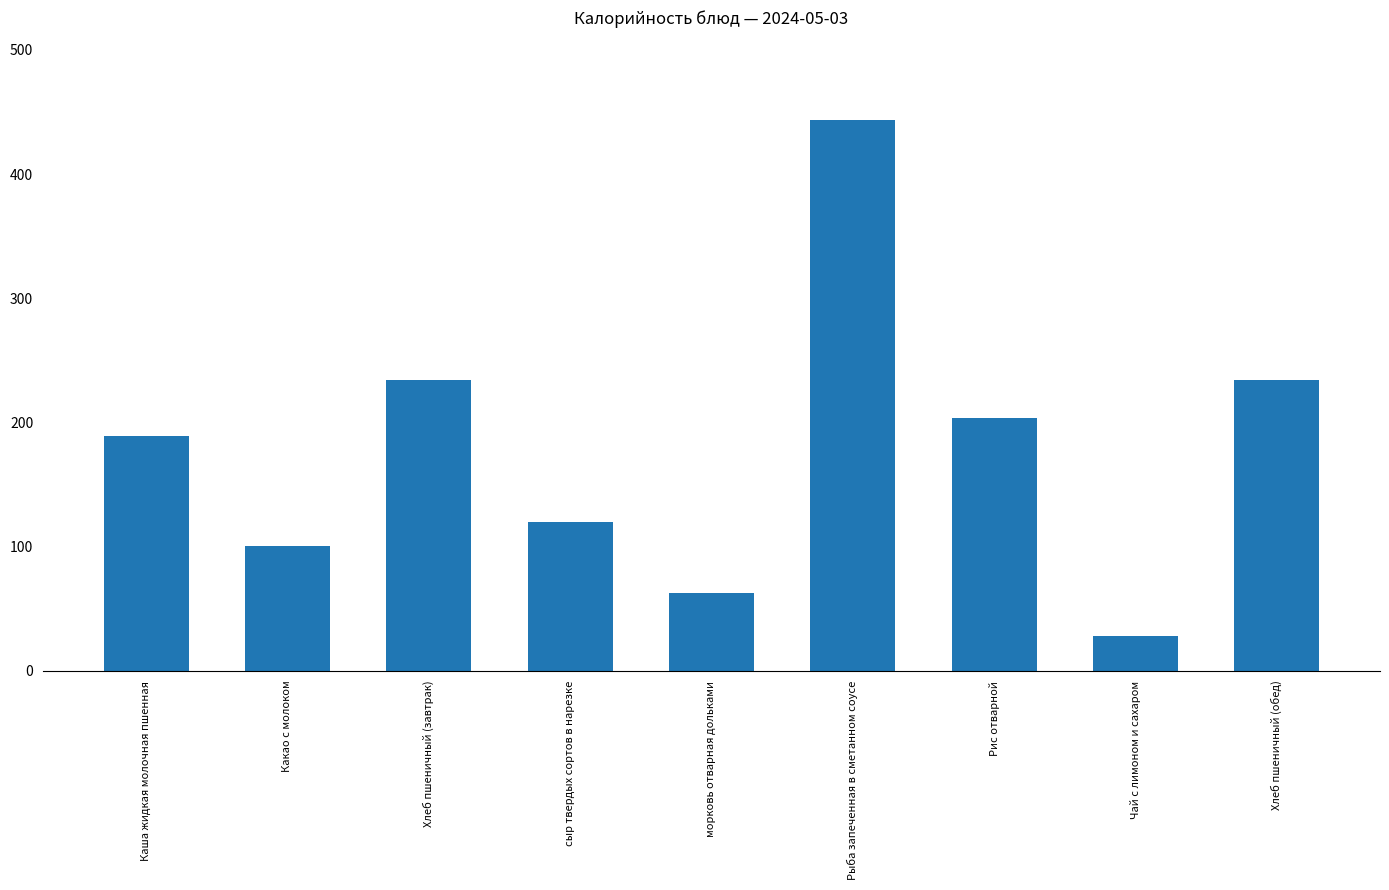

What is the label of the 5th bar from the right?

морковь отварная дольками